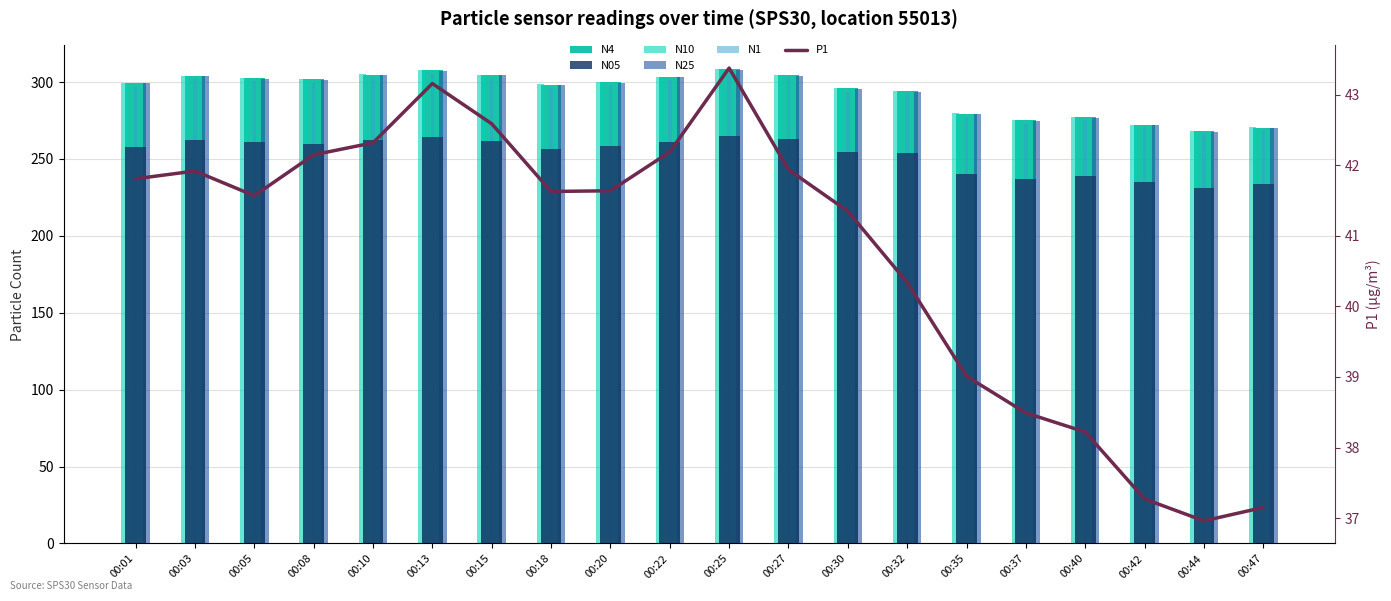

True or false: N4 has a value of 277.1 at 00:40.

True